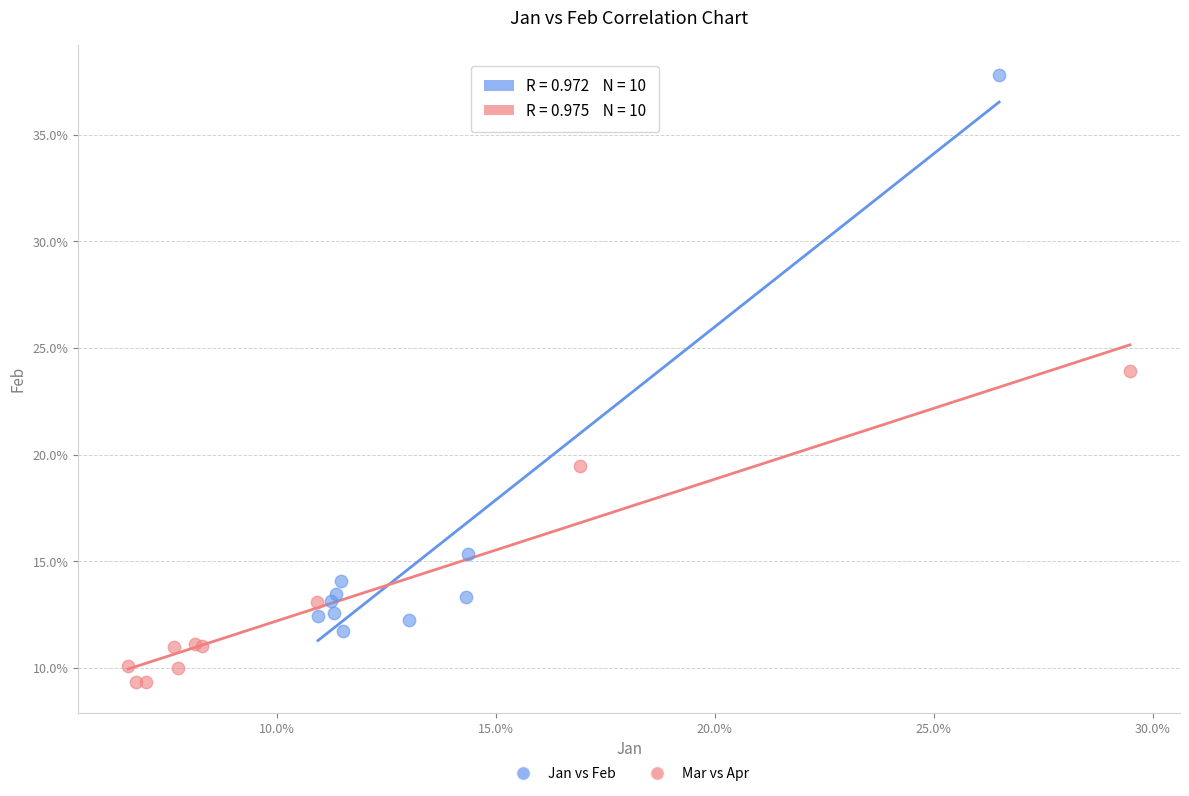

Which series reaches the minimum Y coordinate?

Mar vs Apr